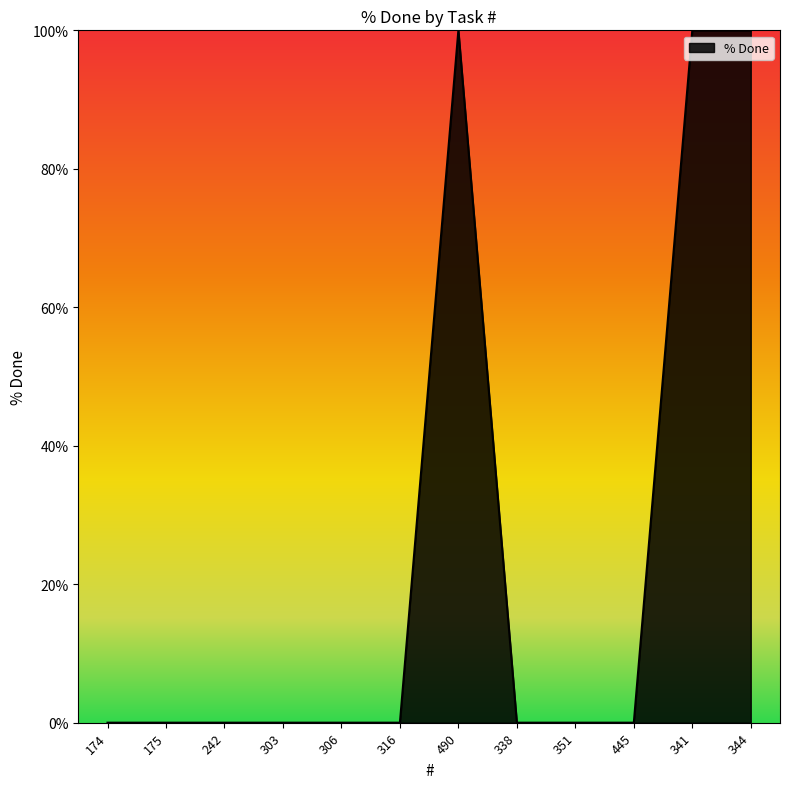

What is the sum of all values?

300